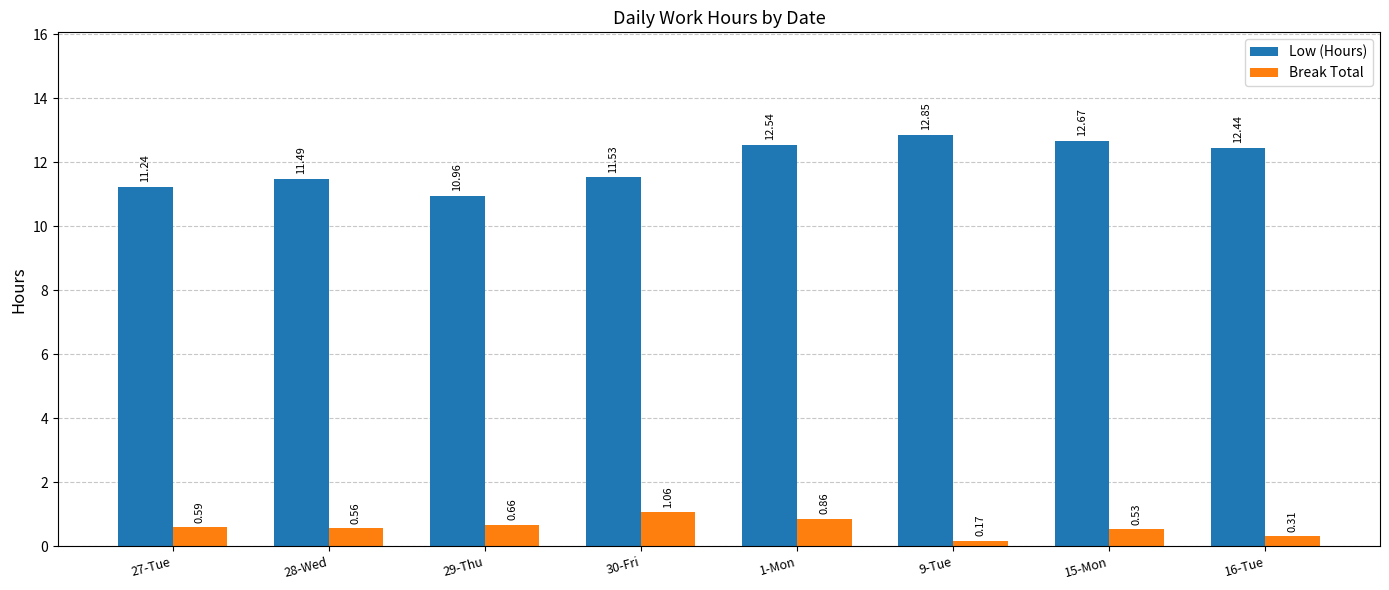

Count the number of categories in the chart.

8